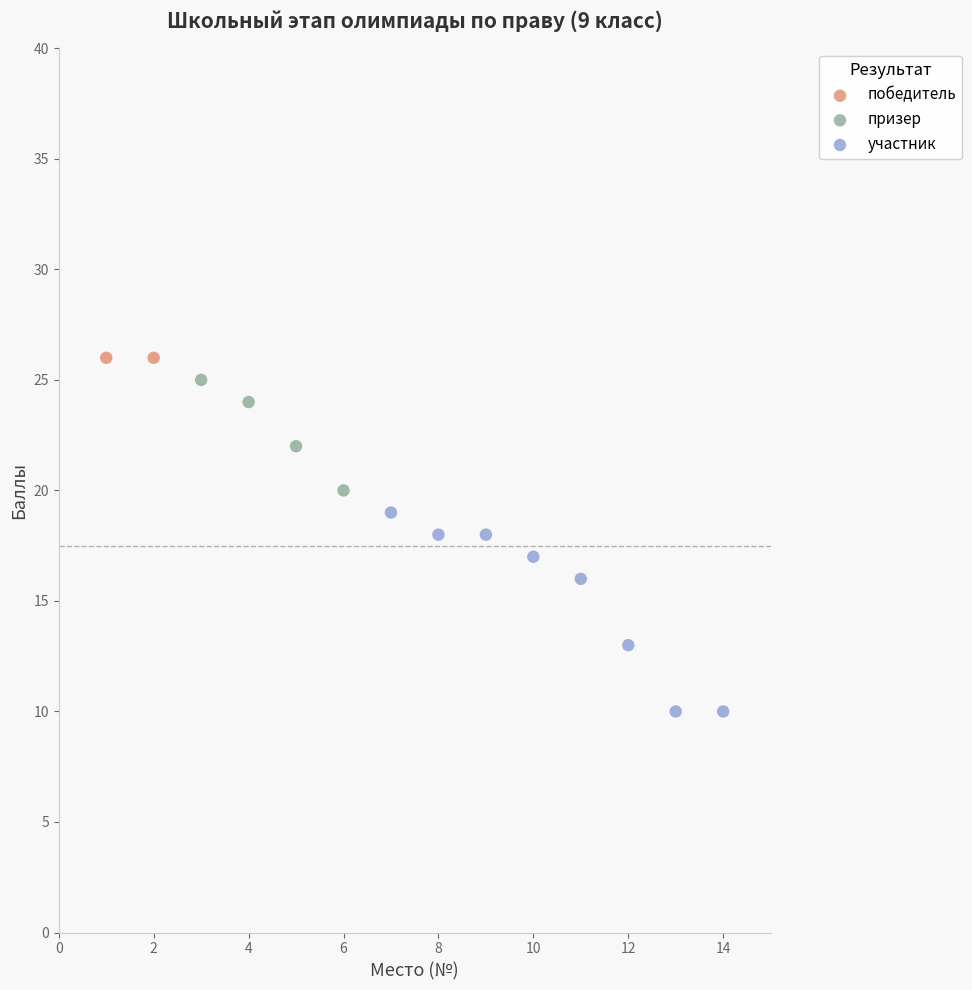

What are all the series names shown in the legend?

победитель, призер, участник